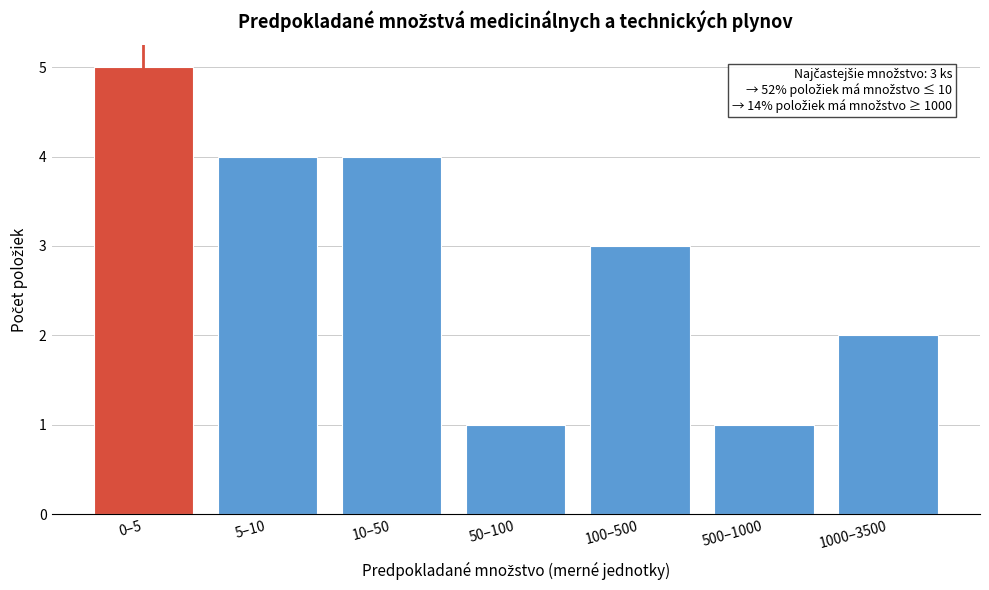

Reading left to right, list all the values displayed in this chart.

5	4	4	1	3	1	2